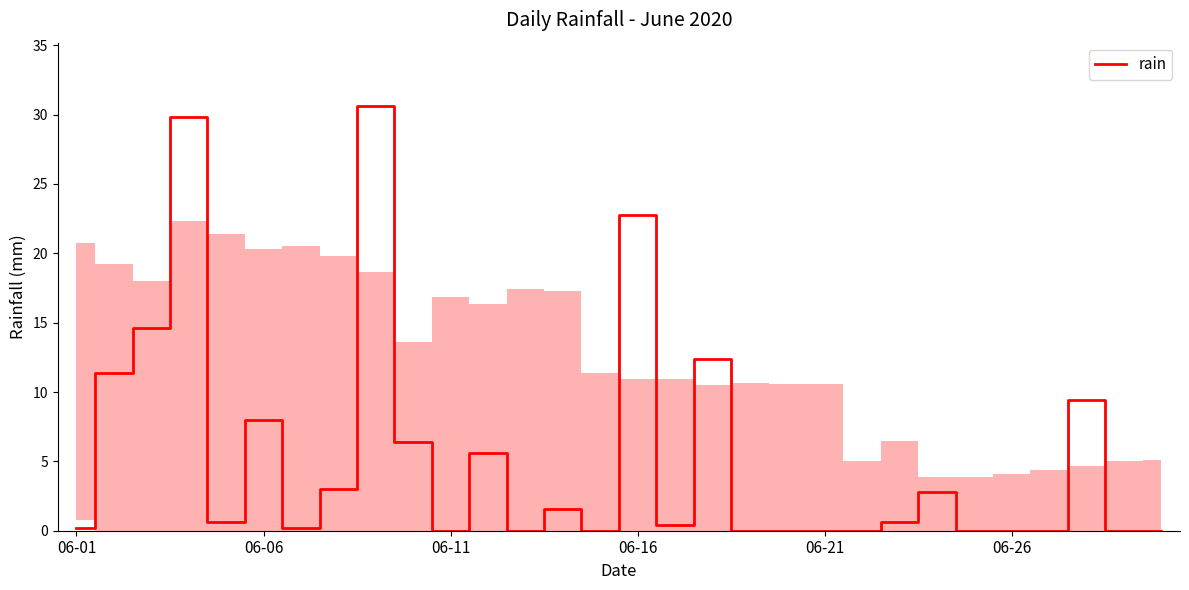

What is the difference between the maximum and minimum values?

30.6